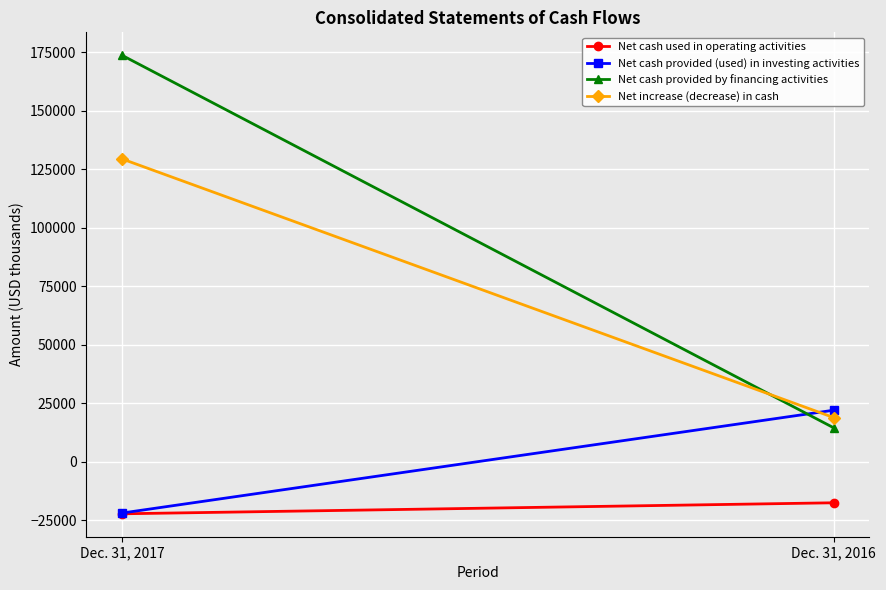

What is the difference between the maximum and minimum values in the Net increase (decrease) in cash series?

110643